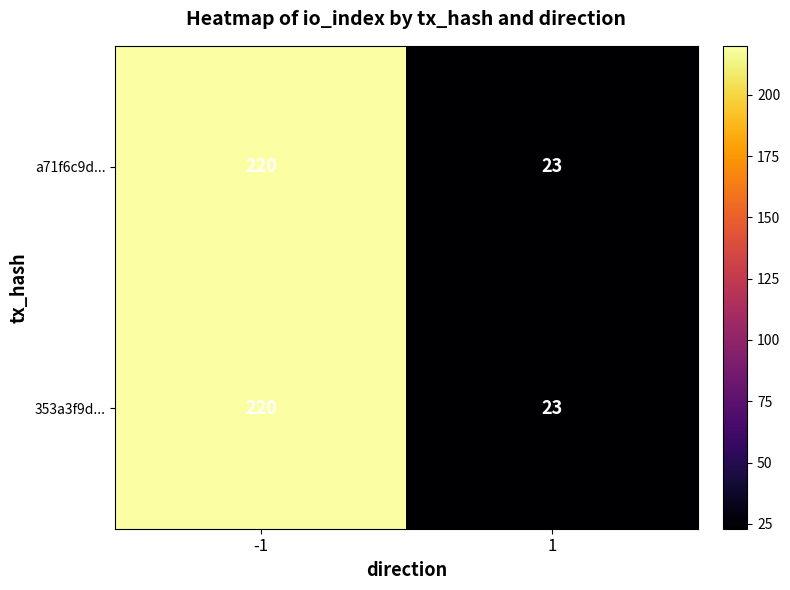

Reading right to left, extract all data points from this chart.

a71f6c9d...: 1=23	-1=220
353a3f9d...: 1=23	-1=220